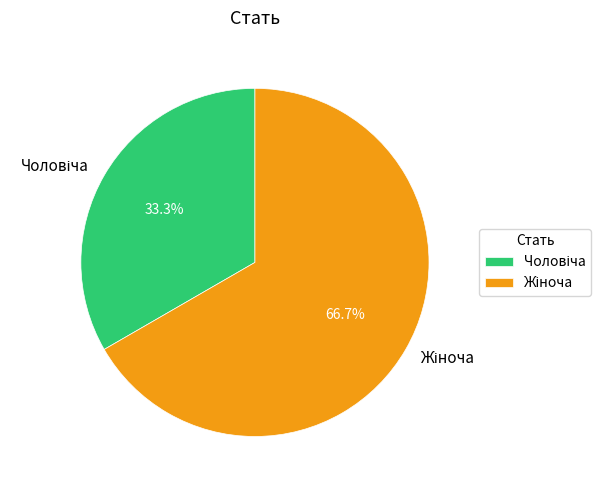

Does any single category account for the majority?

Yes